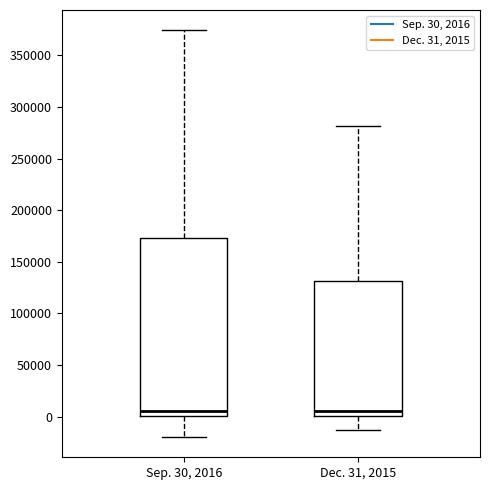

Where does the lower whisker of the box for Dec. 31, 2015 end on the y-axis? The values are not printed on the chart, so give them approximately, as read against the axis.

-15000